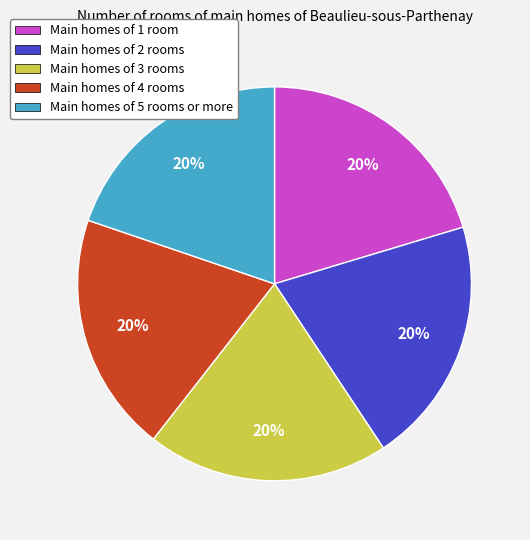

True or false: Main homes of 5 rooms or more accounts for 20% of the total.

True